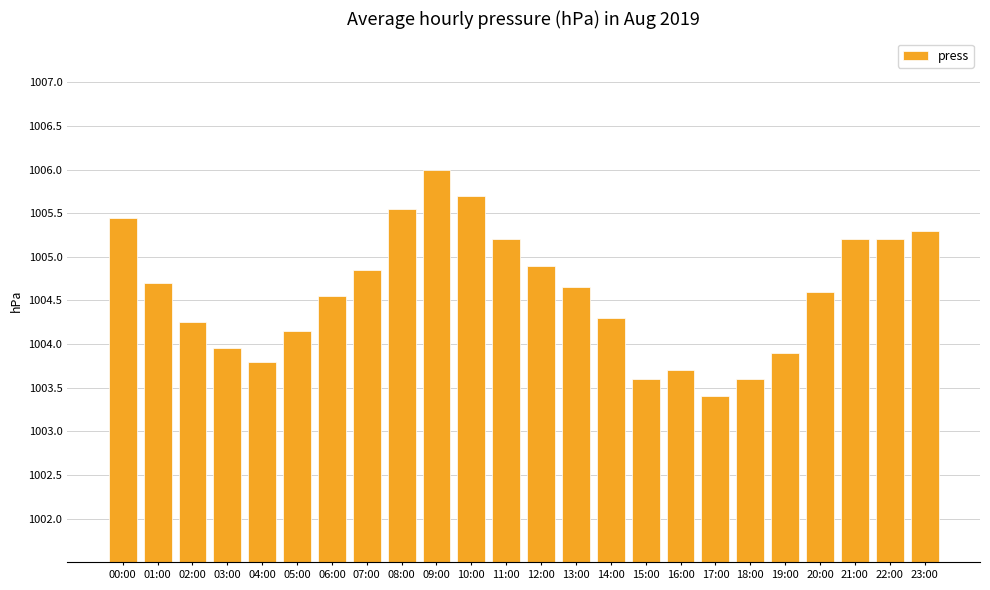

What is the approximate value at 15:00?

1003.6